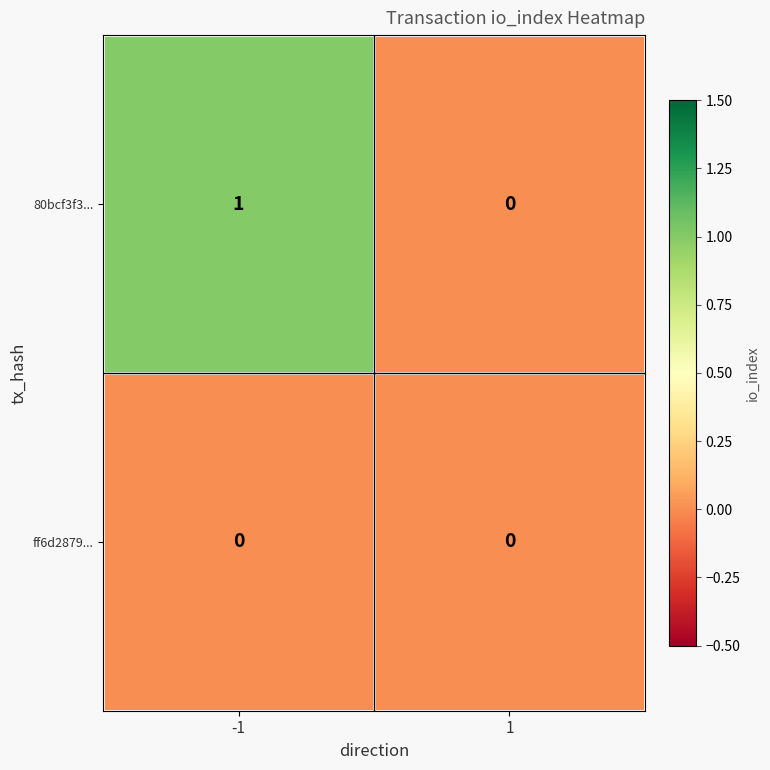

Reading left to right, what are all the values shown in this chart?

80bcf3f3...: 1	0
ff6d2879...: 0	0